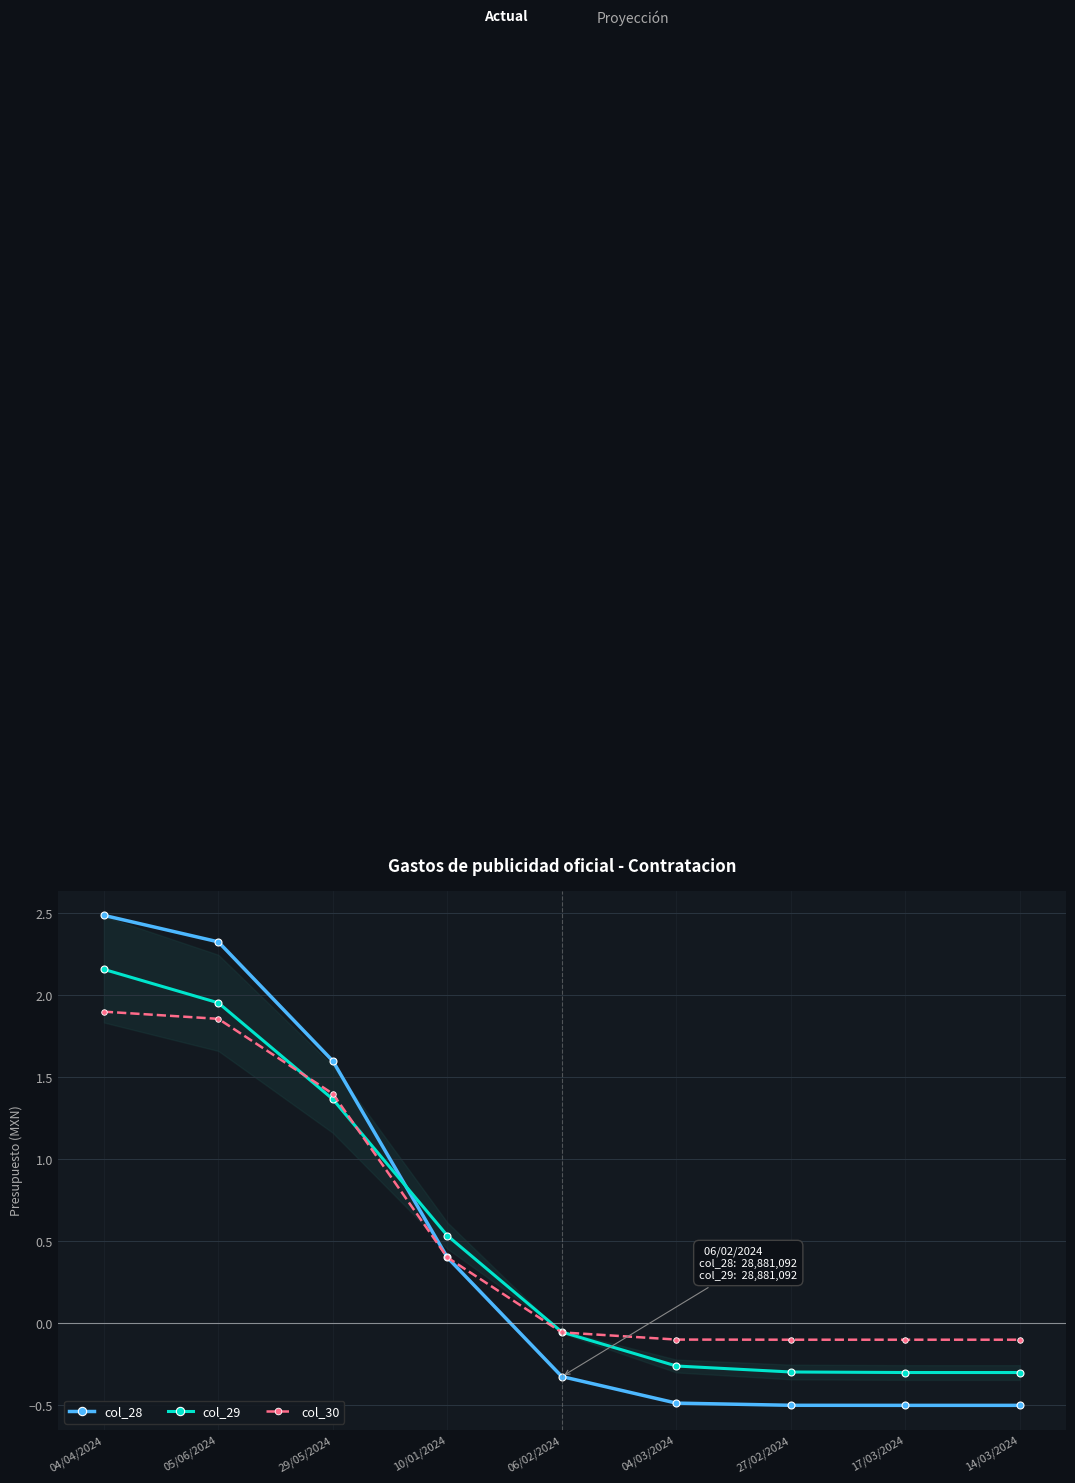

Between 05/06/2024 and 04/03/2024, which is larger?

05/06/2024